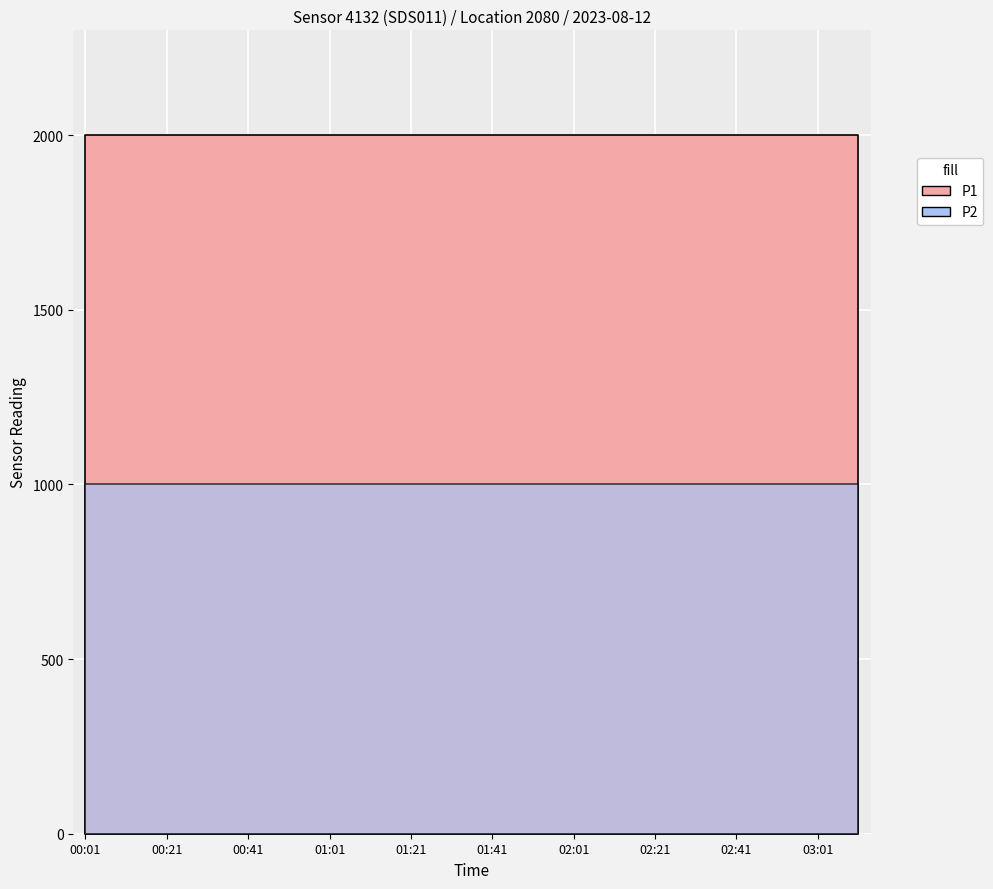

Which category has the lowest value across all series?

00:01